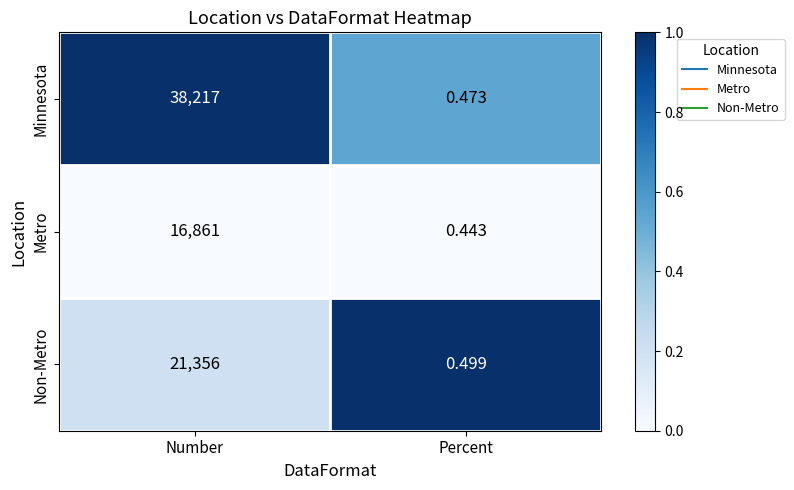

List the series in order of their peak value, lowest first.

Metro, Non-Metro, Minnesota